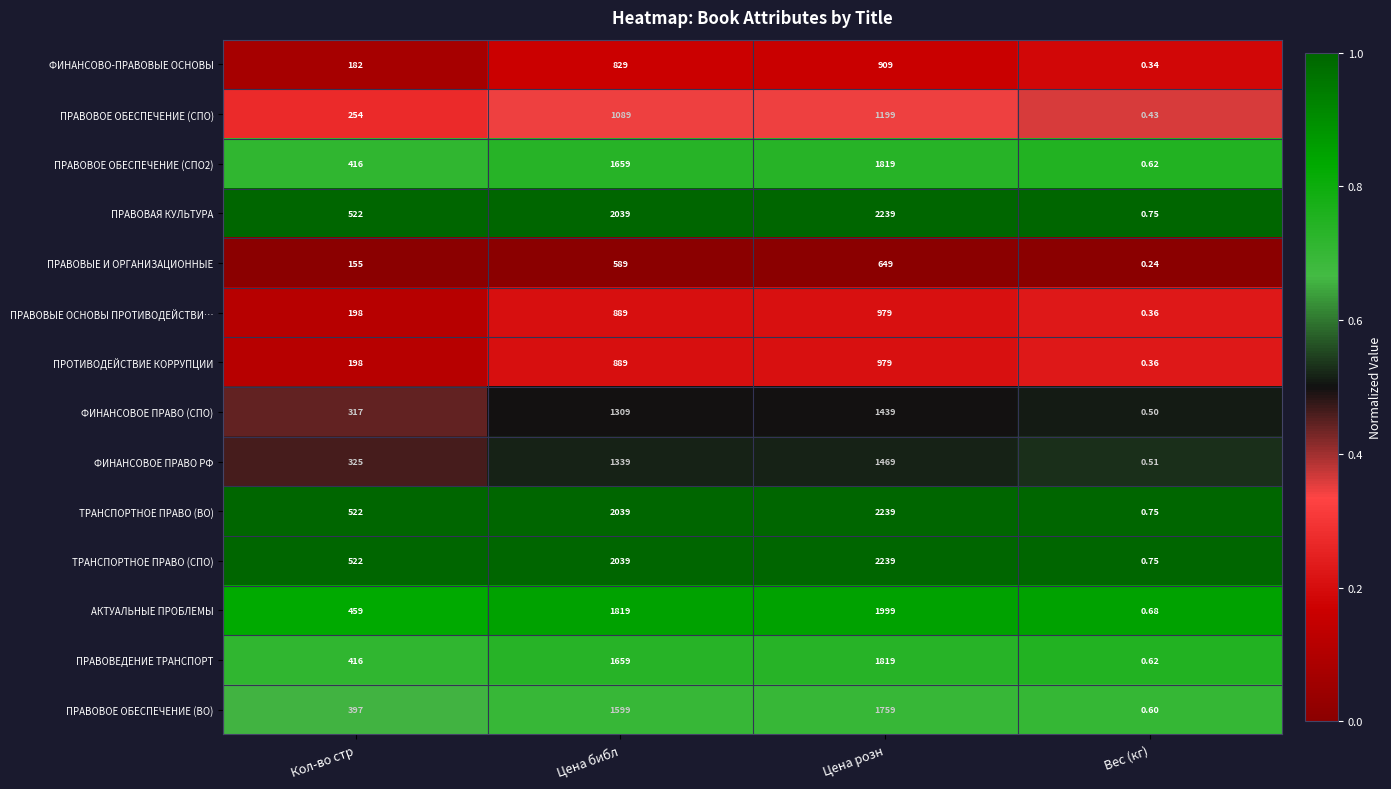

Which category has the highest value across all series?

Цена розн